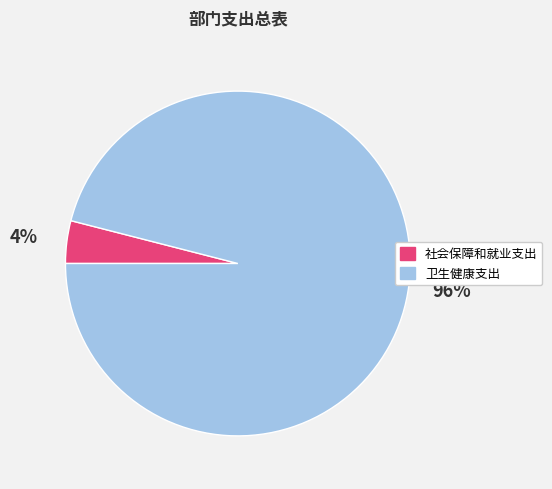

Does 卫生健康支出 represent more than half of the total?

Yes